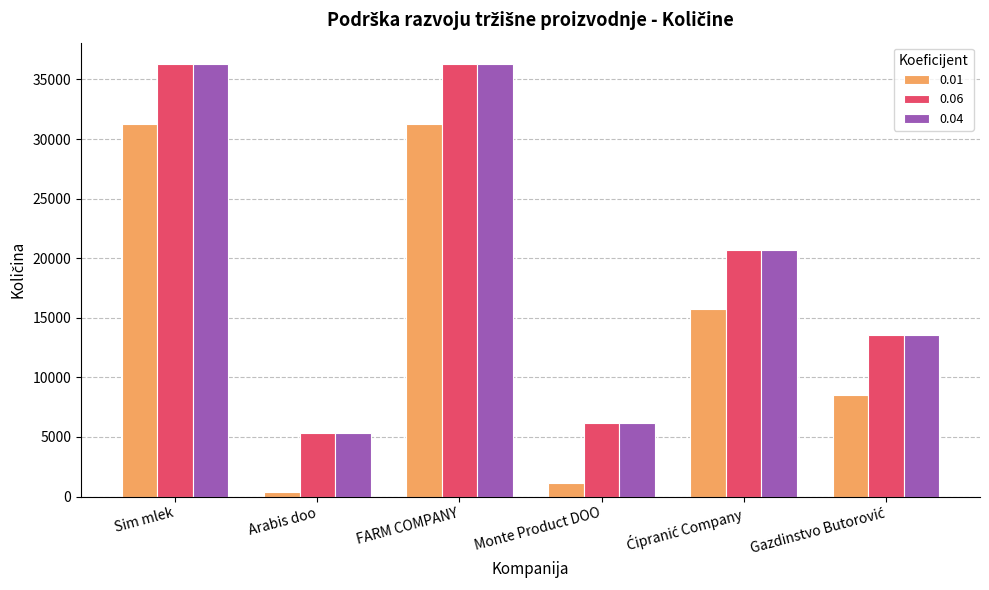

How many bars are there in each group?

3